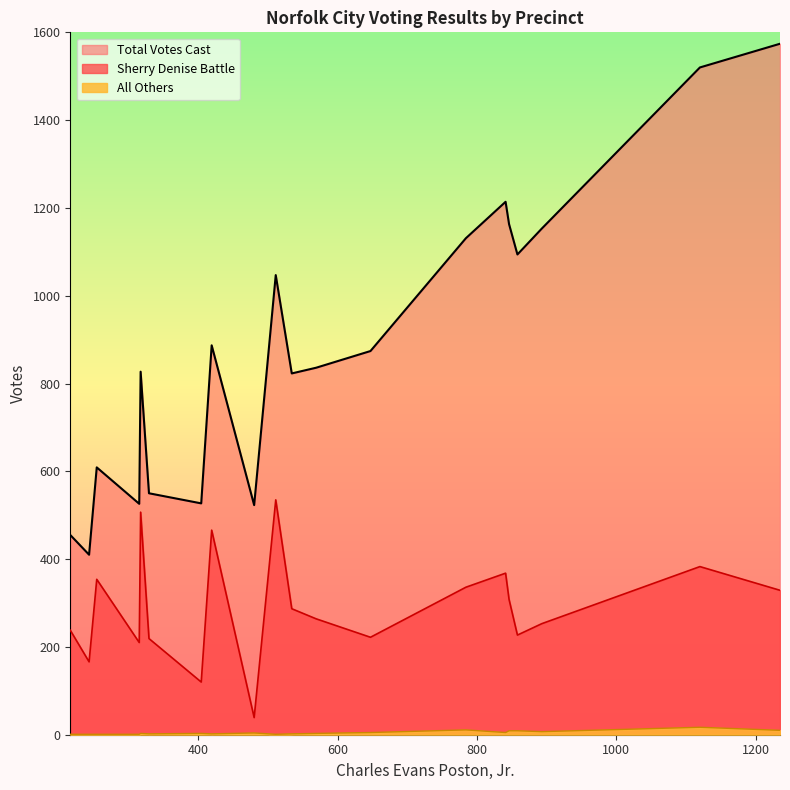

True or false: Total Votes Cast and All Others cross at least once.

False